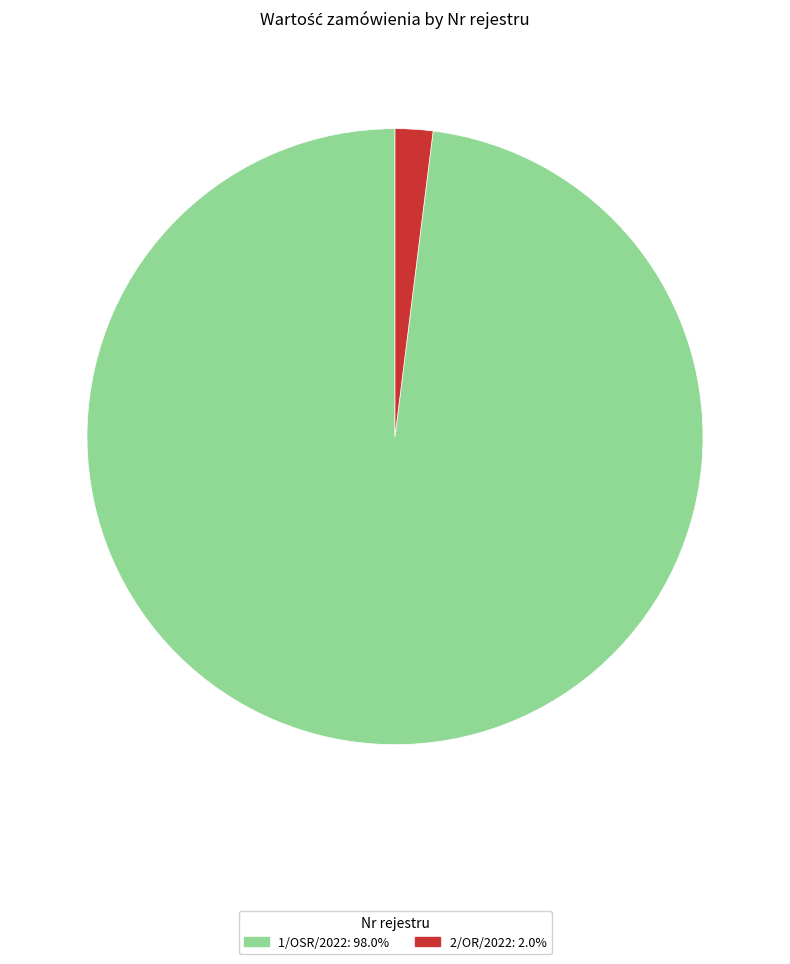

True or false: 2/OR/2022 accounts for 13% of the total.

False